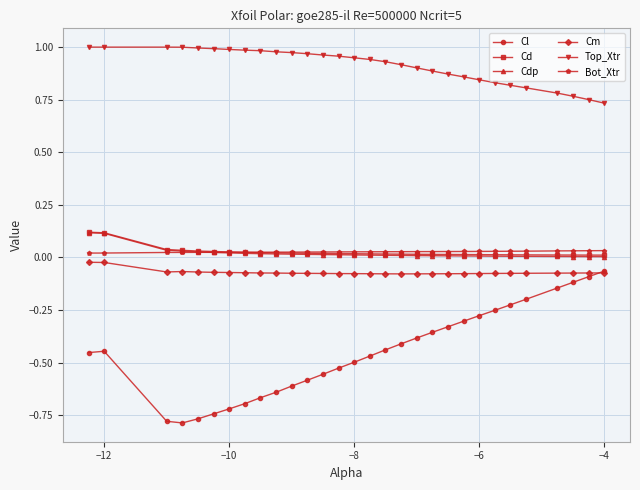

Which series has the largest range (max minus min)?

Cl